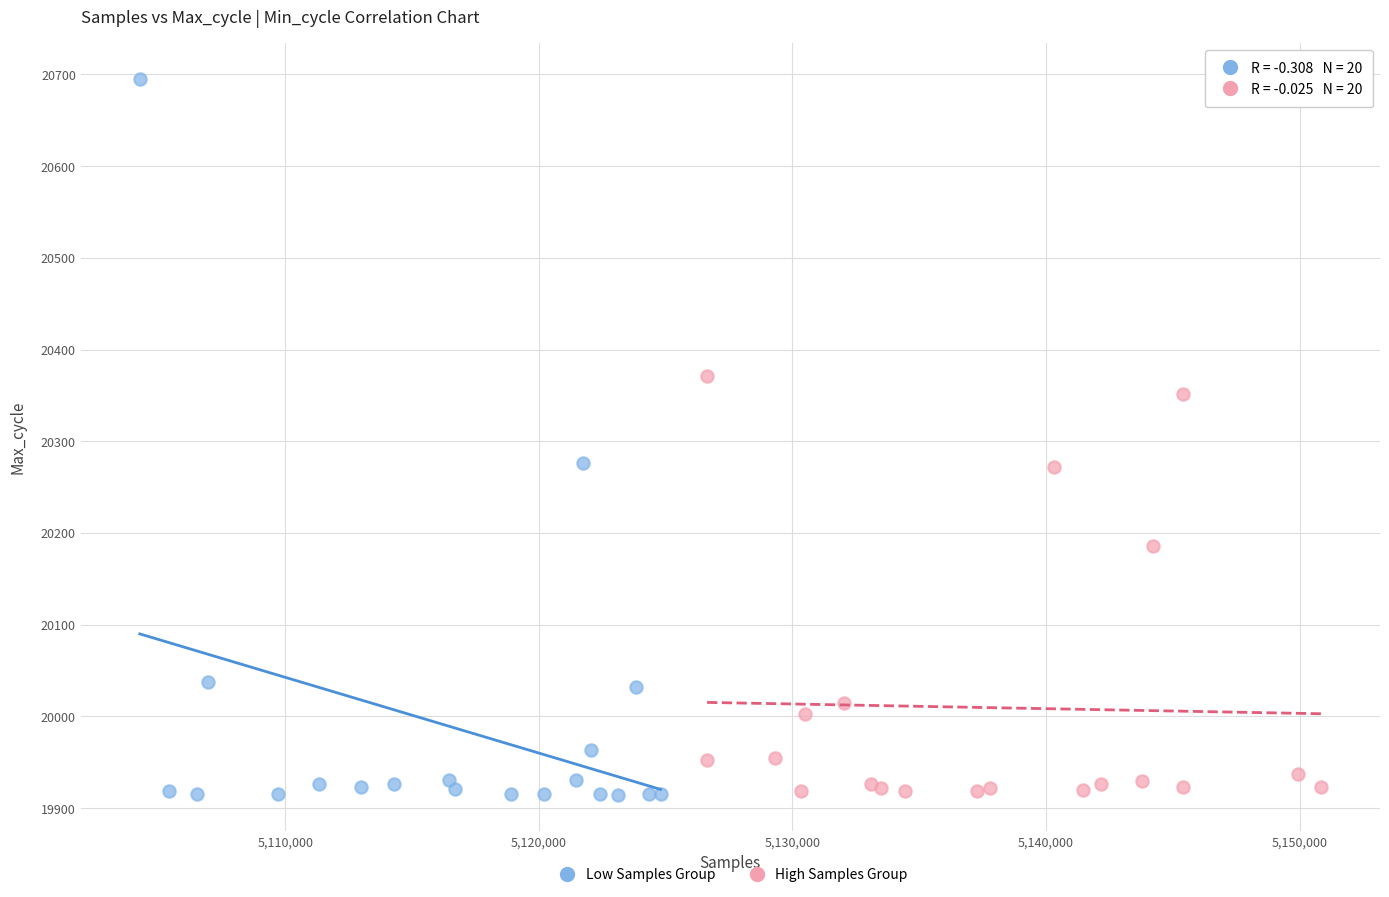

Which series has the widest spread of Y values?

Low Samples Group